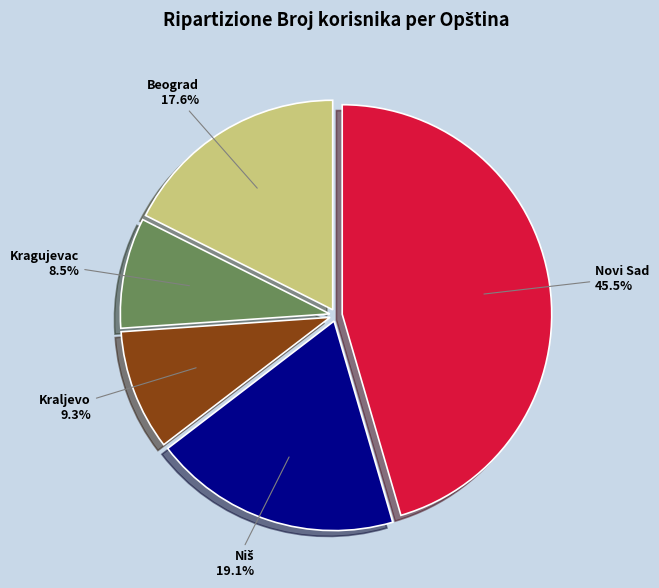

Between Novi Sad and Kragujevac, which is larger?

Novi Sad